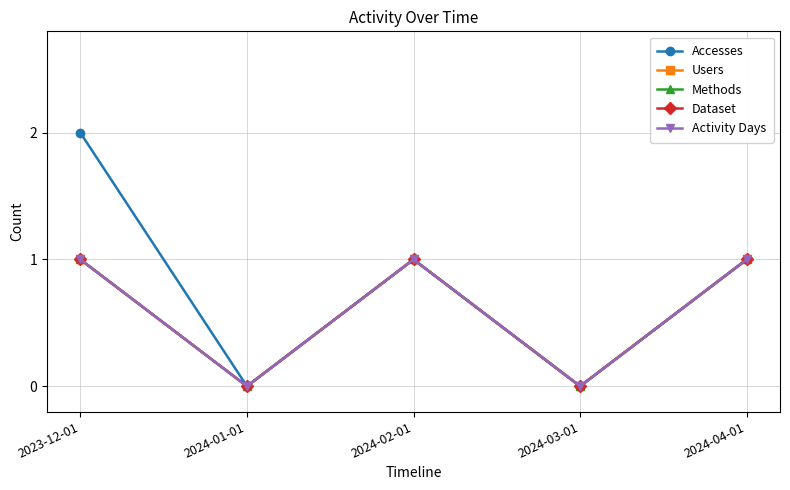

How many lines are shown in the chart?

5